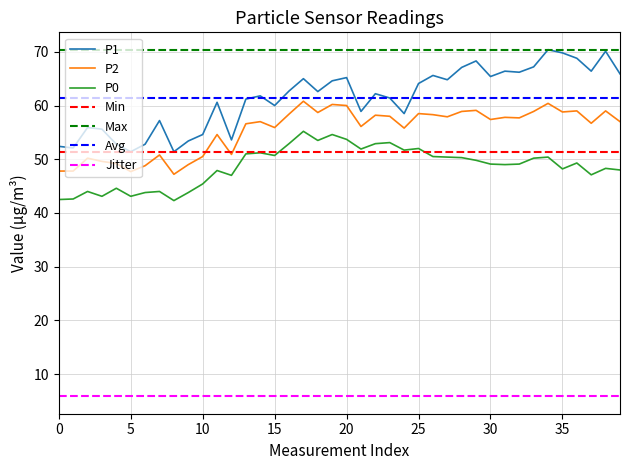

Which series changed the most between 17 and 25?

P0